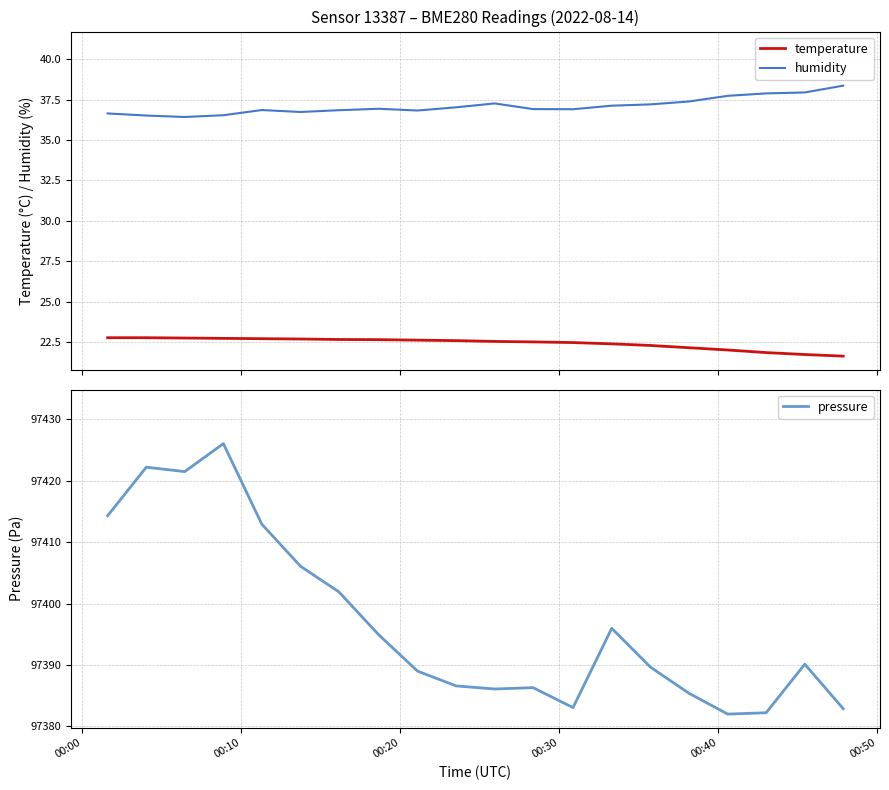

True or false: temperature and humidity intersect in this chart.

False